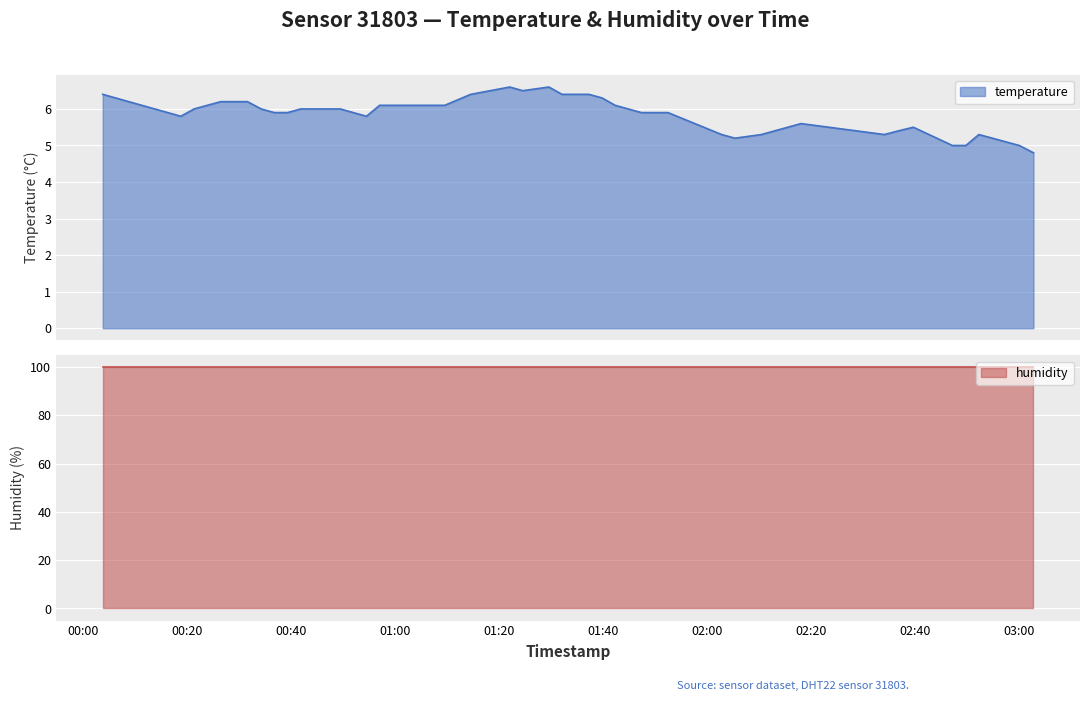

What is the value of the 19th point from the left?

6.6